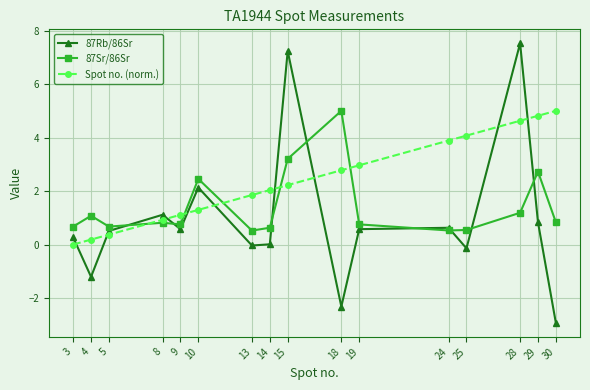

The value of Spot no. (norm.) at 4 is 0.2. True or false?

True